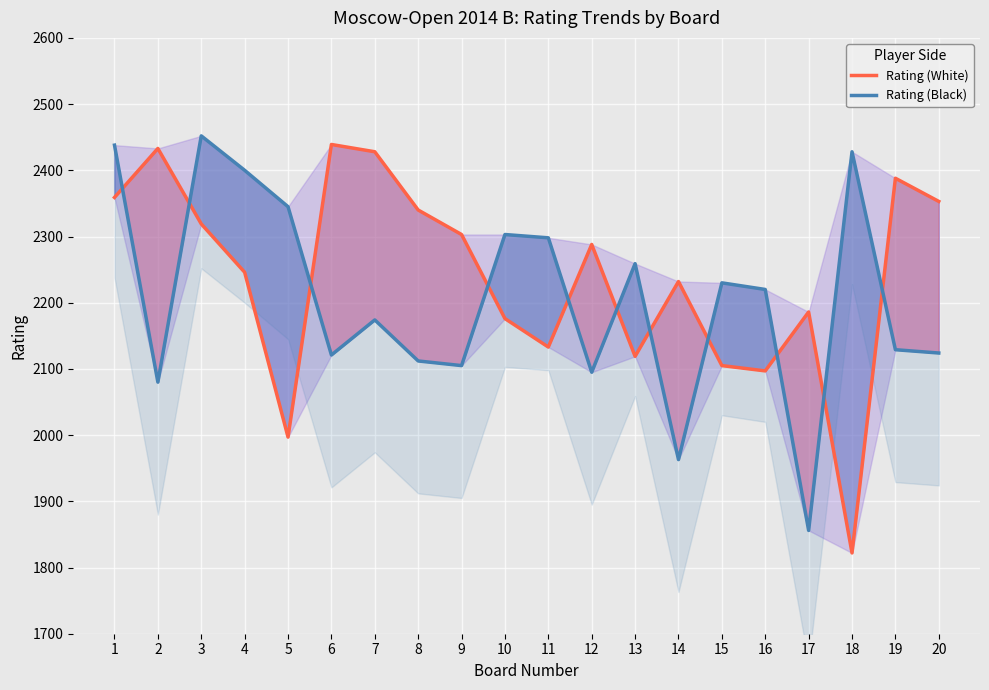

Which series has the largest total across all categories?

Rating (White)